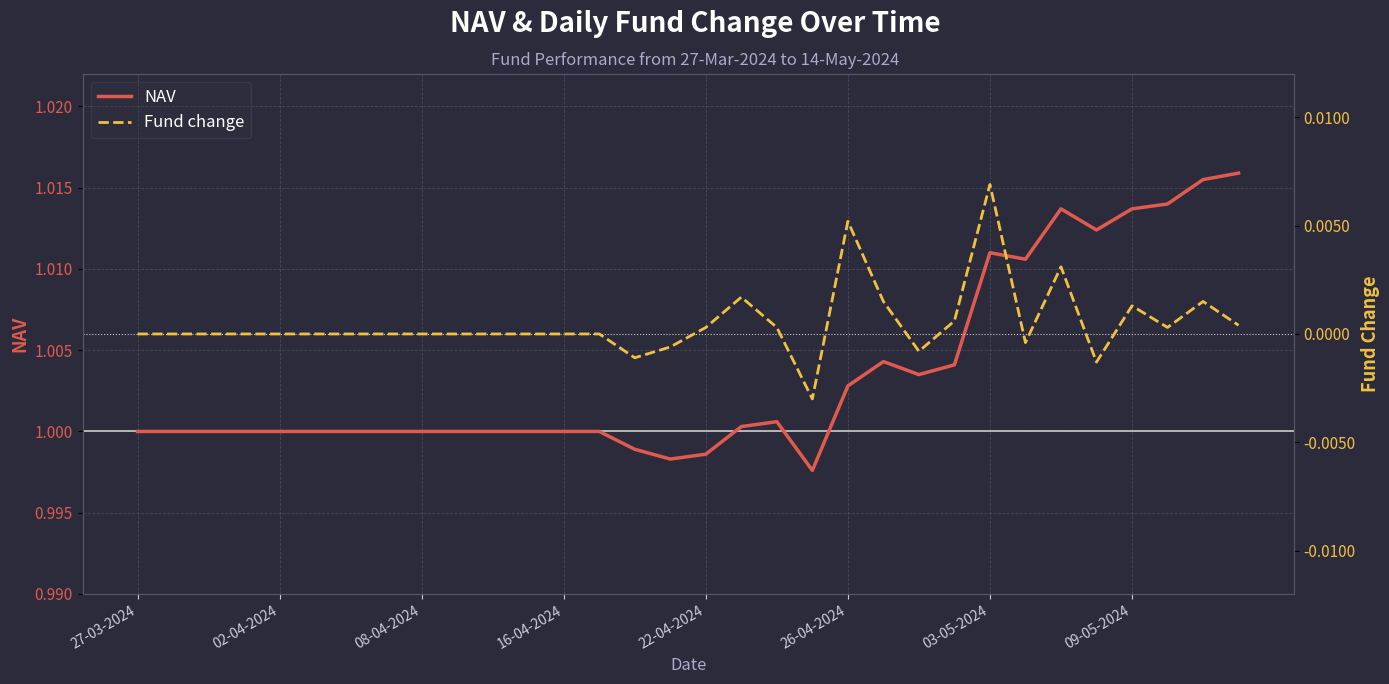

Does the chart display data point markers on the line(s)?

No